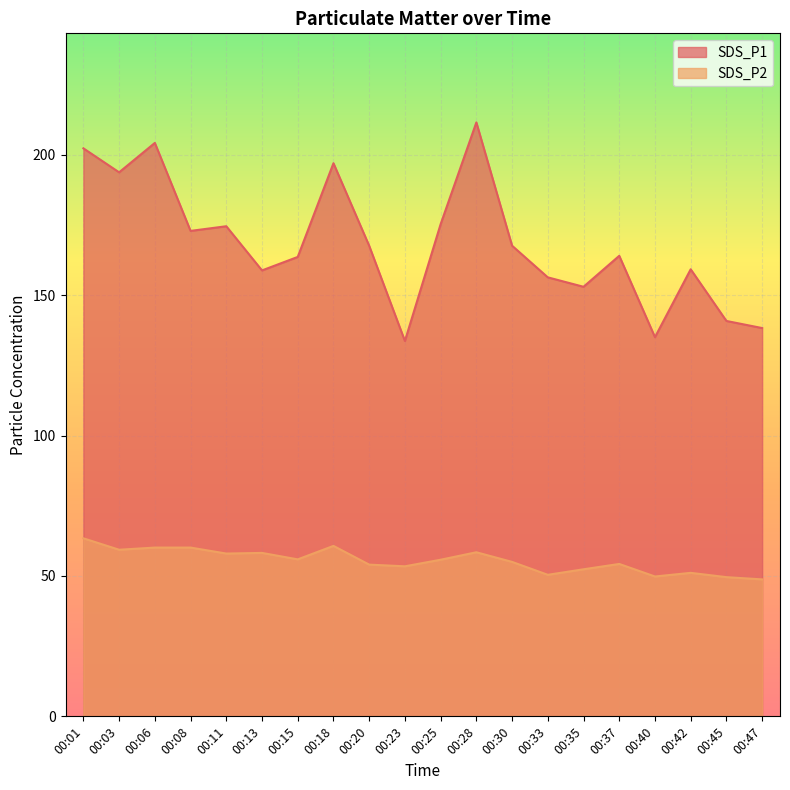

What is the sum of the SDS_P1 values at 00:13 and 00:25?

334.1